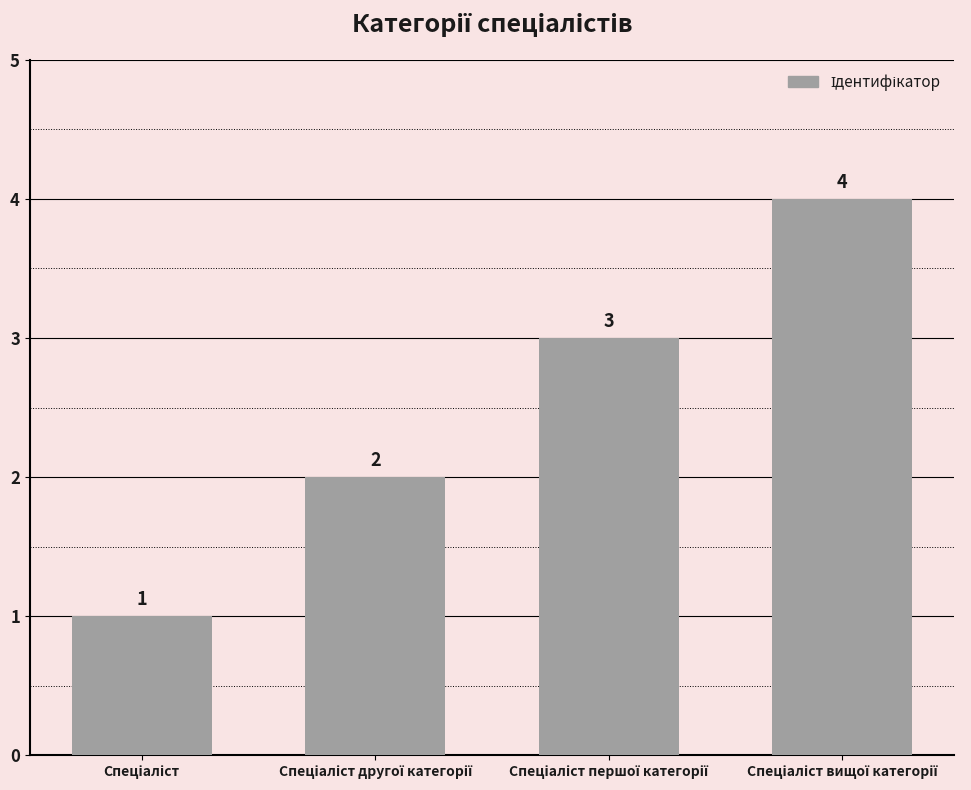

What is the maximum value shown in the chart?

4